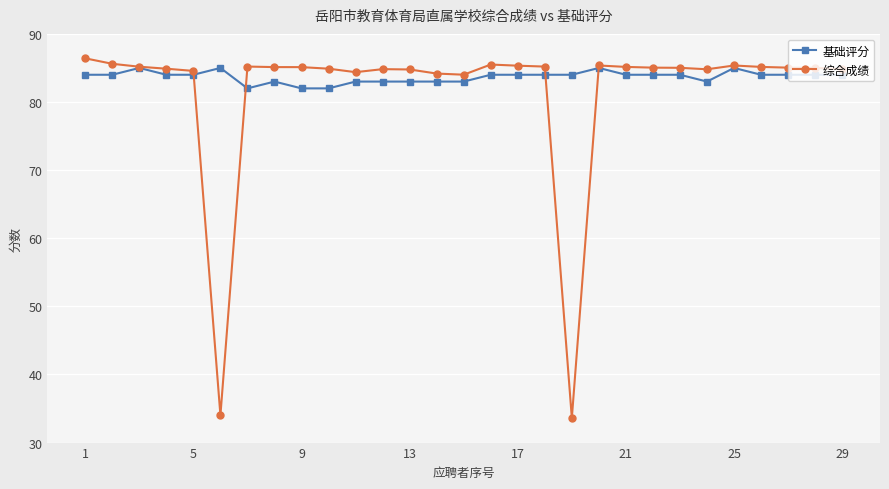

What is the smallest value displayed?

33.6